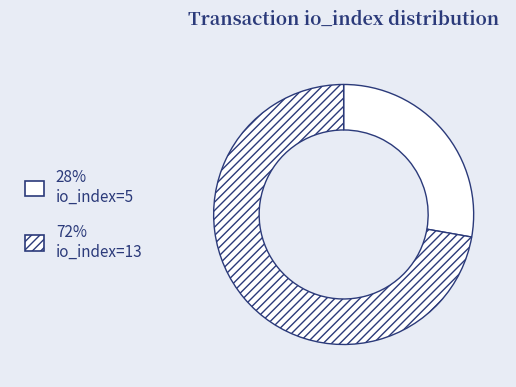

How many segments does this pie chart have?

2